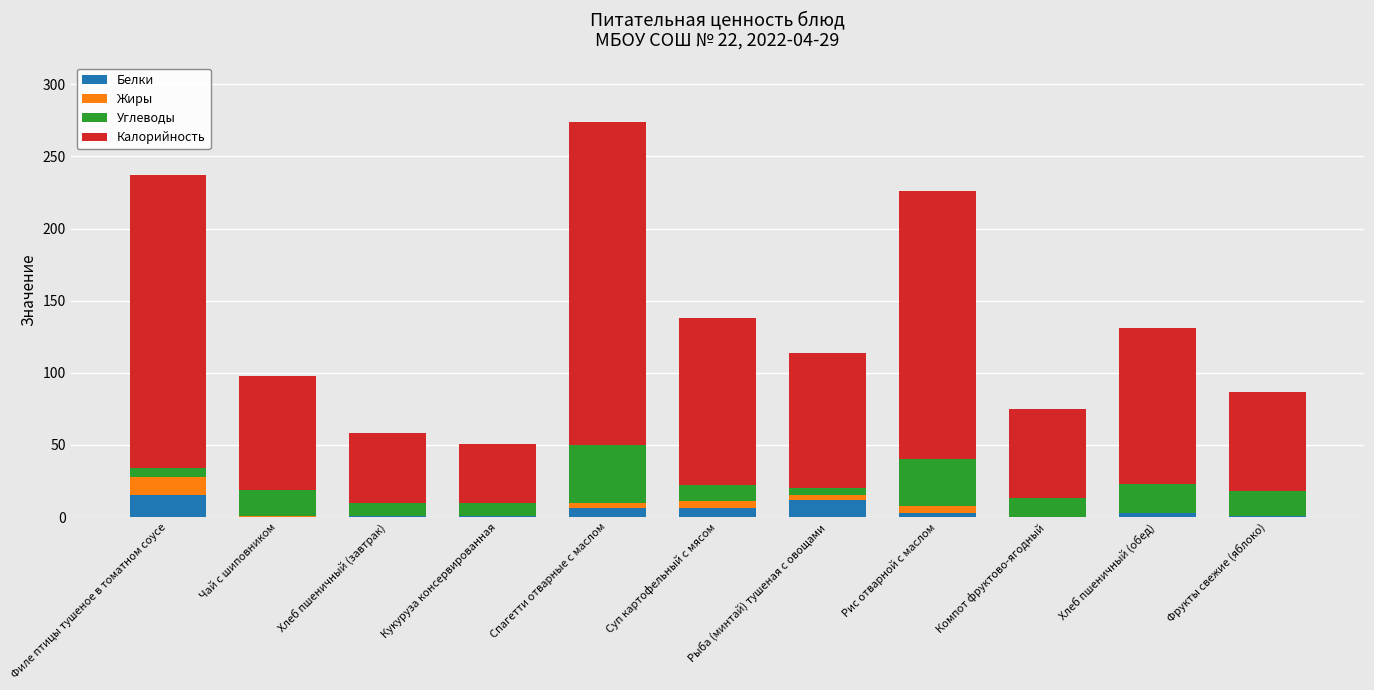

What is the highest value of the Белки series?

15